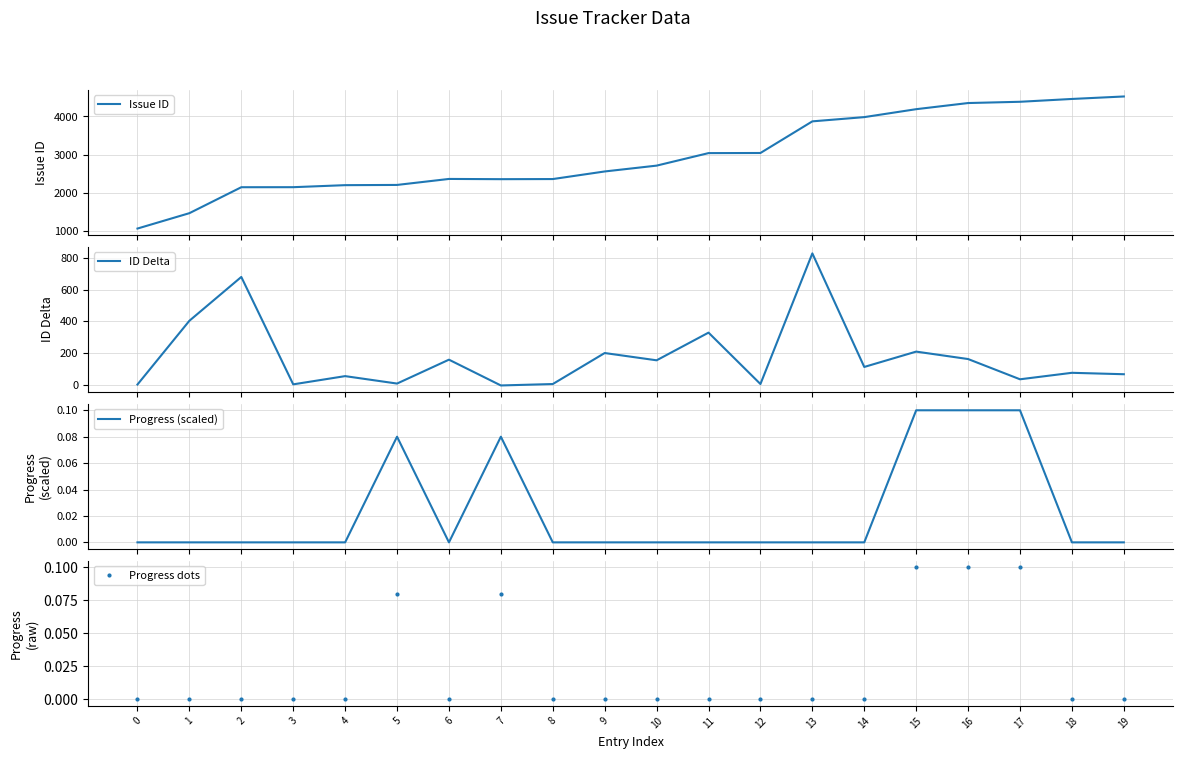

Is it true that Issue ID equals 2249.4 at 13?

False